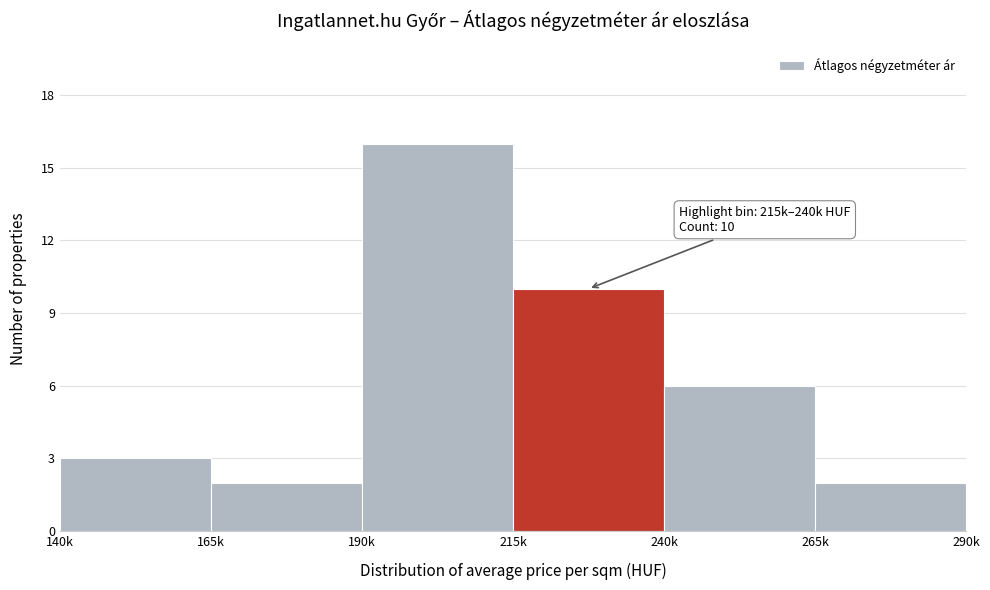

Reading left to right, extract all data points from this chart.

140k=3	165k=2	190k=16	215k=10	240k=6	265k=2